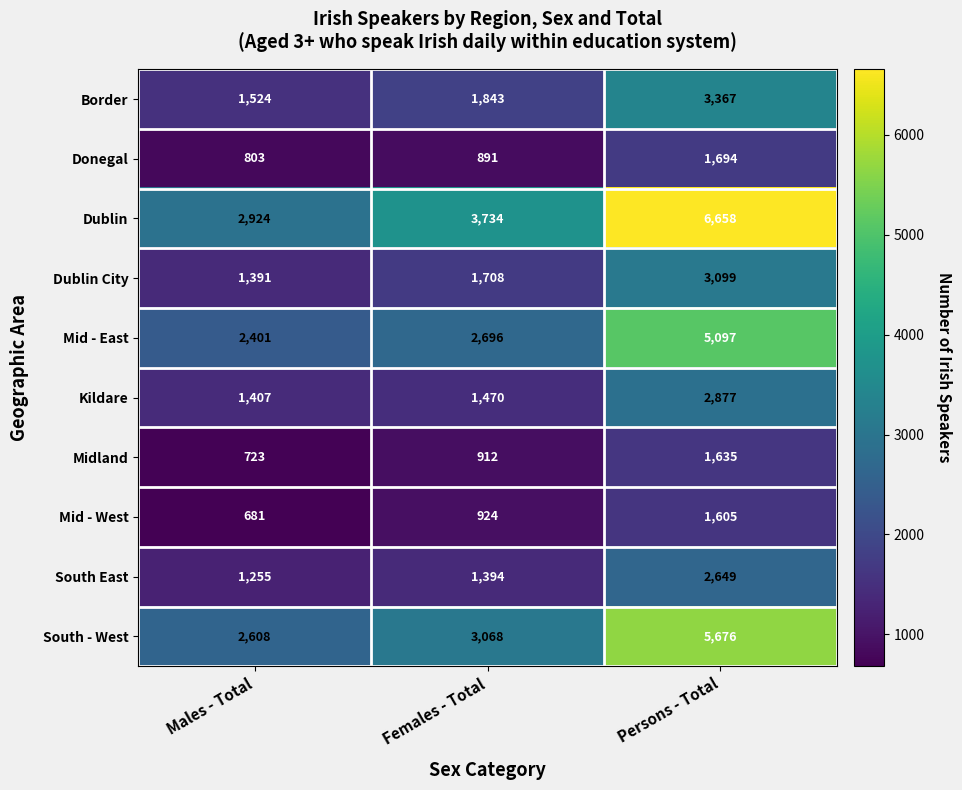

What value does the Midland series have at Persons - Total?

1635